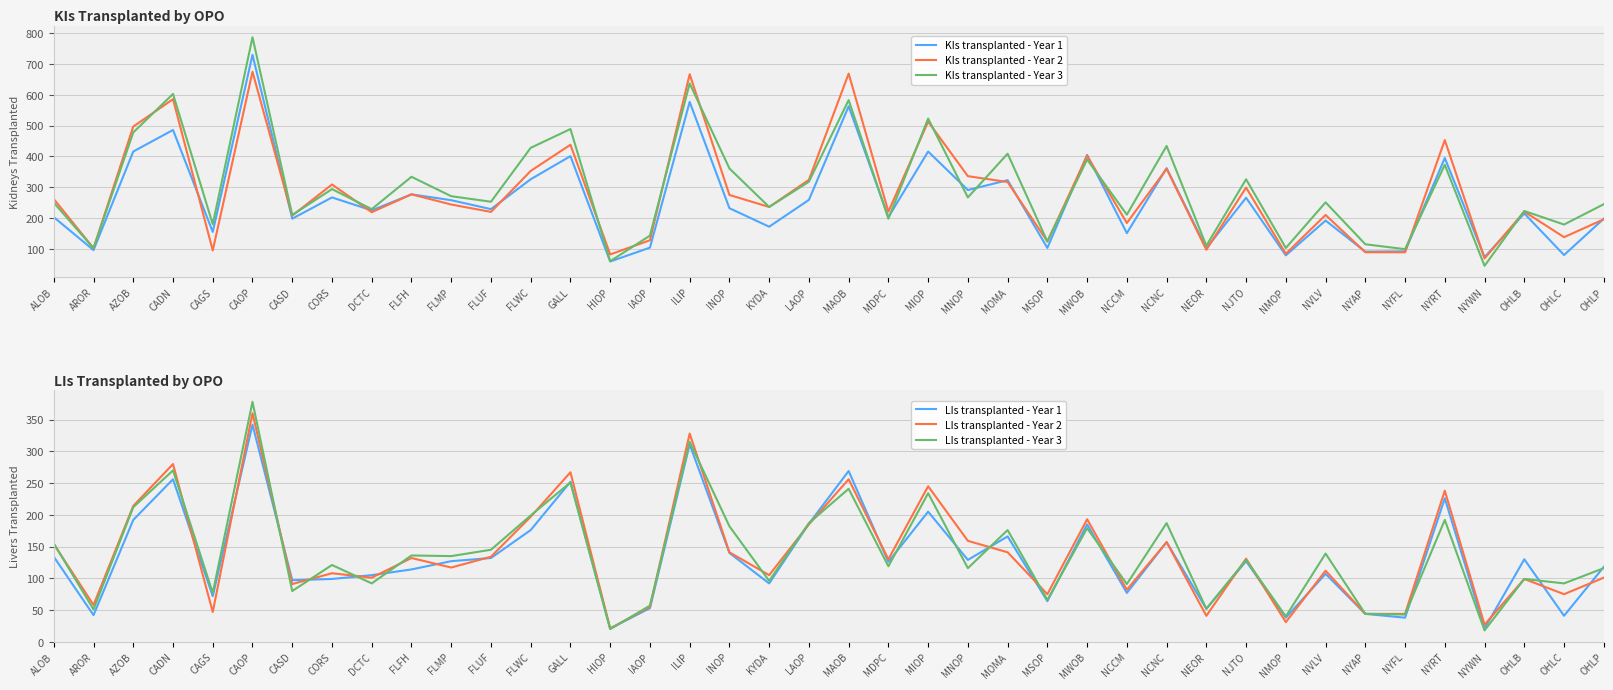

Which series has the largest total across all categories?

KIs transplanted - Year 3